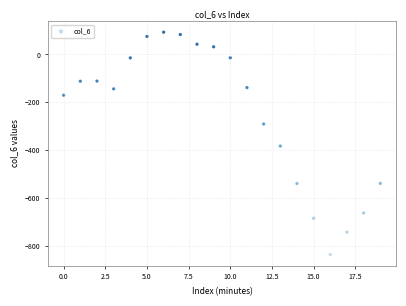

What is the range of Y values (max minus min)?

930.6